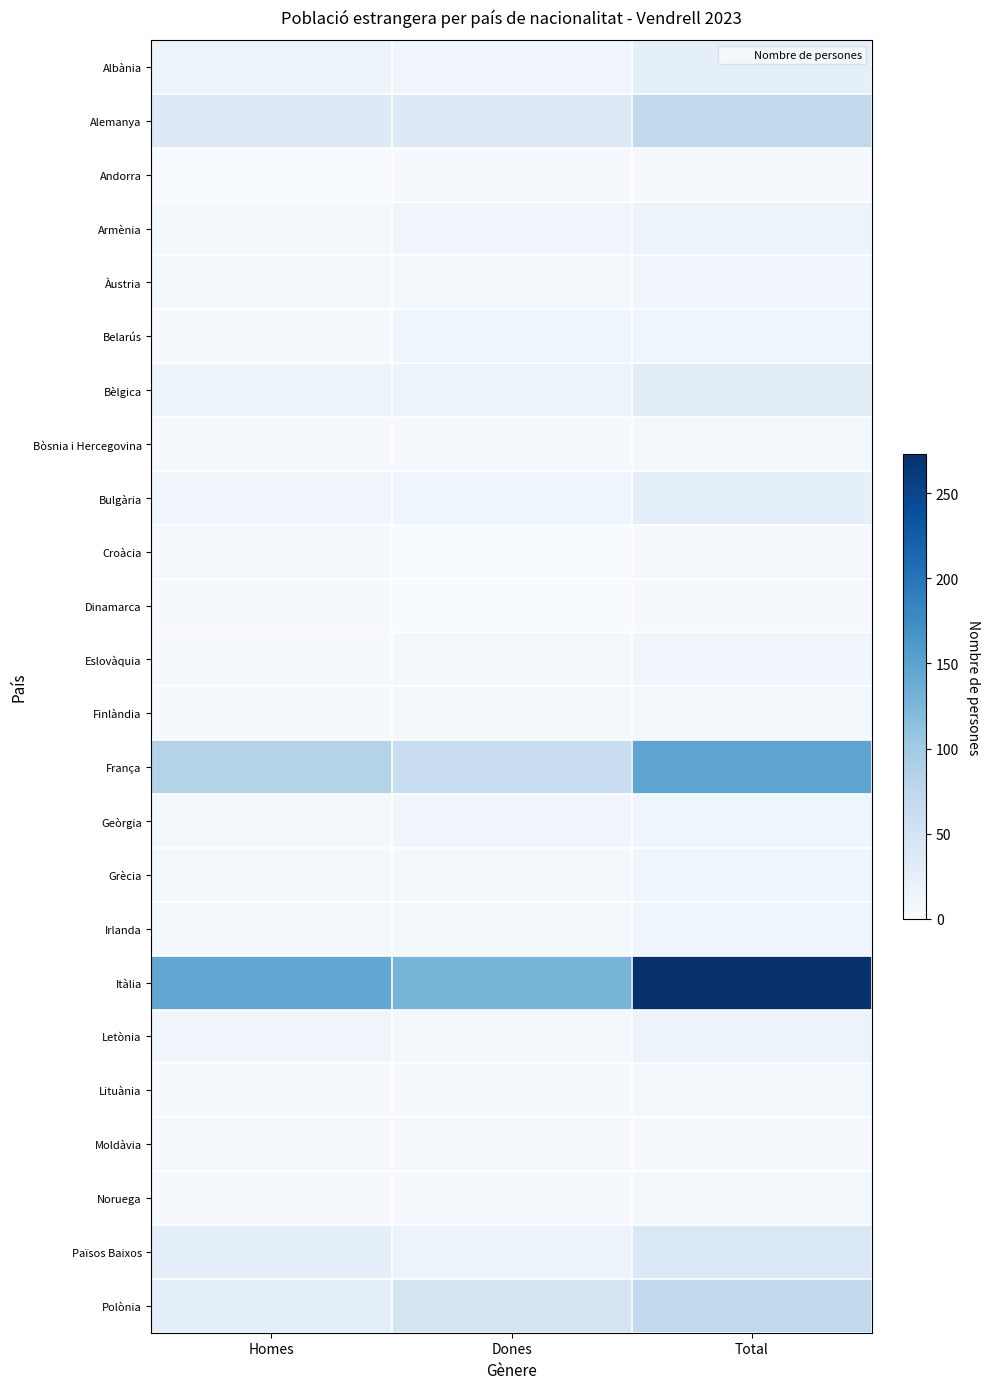

What is the greatest value displayed?

273